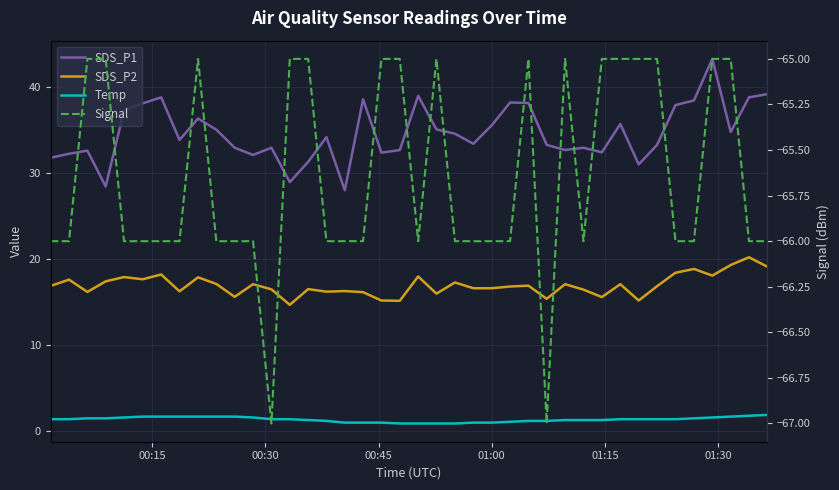

What is the average value of the Signal series?

-65.7